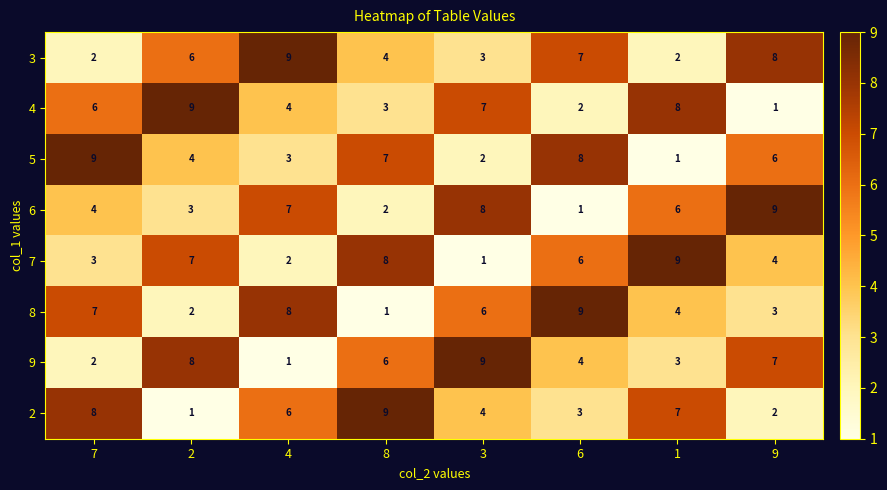

How many 4 values are between 3 and 8?

5